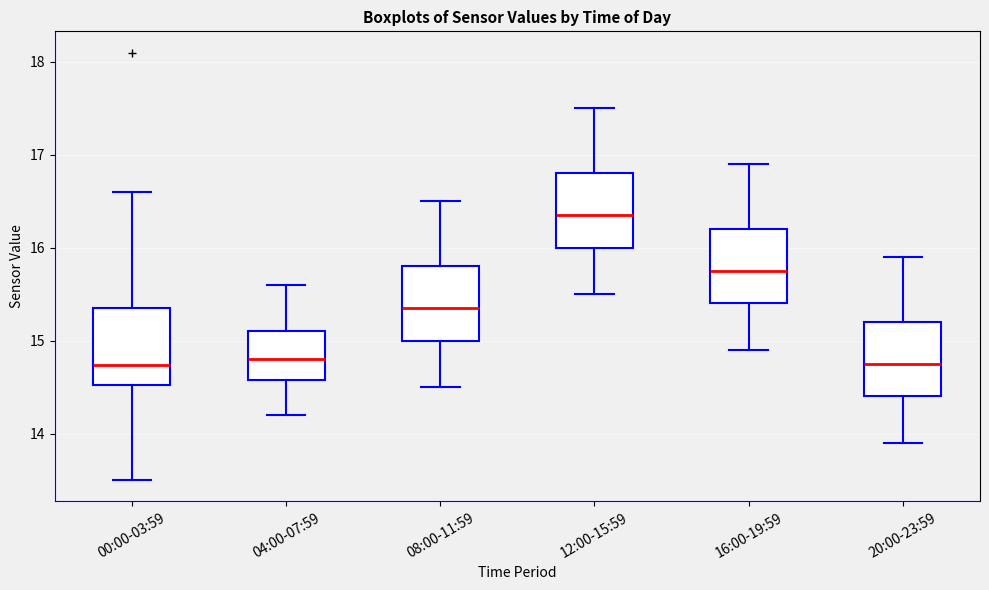

Reading left to right, transcribe this box plot: for each box, give where its median line is, the range the box spans, and where its two whiskers end, as read against the y-axis. The values are not printed on the chart, so give them approximately, as read against the axis.

00:00-03:59: median 14.7, box 14.5 to 15.4, whiskers 13.5 to 16.6
04:00-07:59: median 14.8, box 14.6 to 15.1, whiskers 14.2 to 15.6
08:00-11:59: median 15.4, box 15.0 to 15.8, whiskers 14.5 to 16.5
12:00-15:59: median 16.4, box 16.0 to 16.8, whiskers 15.5 to 17.5
16:00-19:59: median 15.8, box 15.4 to 16.2, whiskers 14.9 to 16.9
20:00-23:59: median 14.8, box 14.4 to 15.2, whiskers 13.9 to 15.9